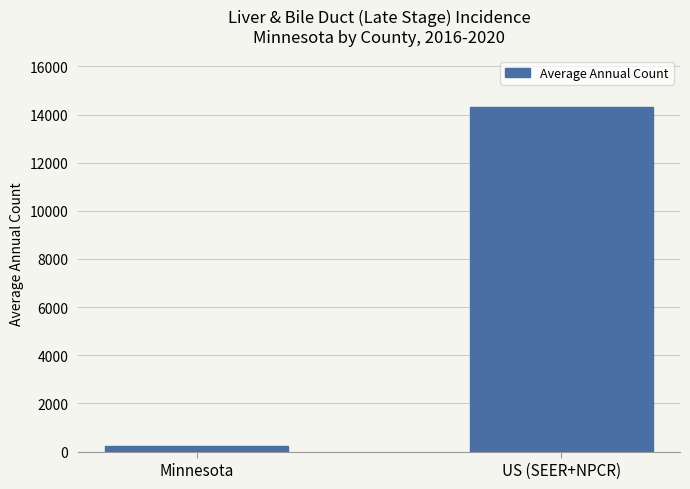

What is the minimum value shown in the chart?

221